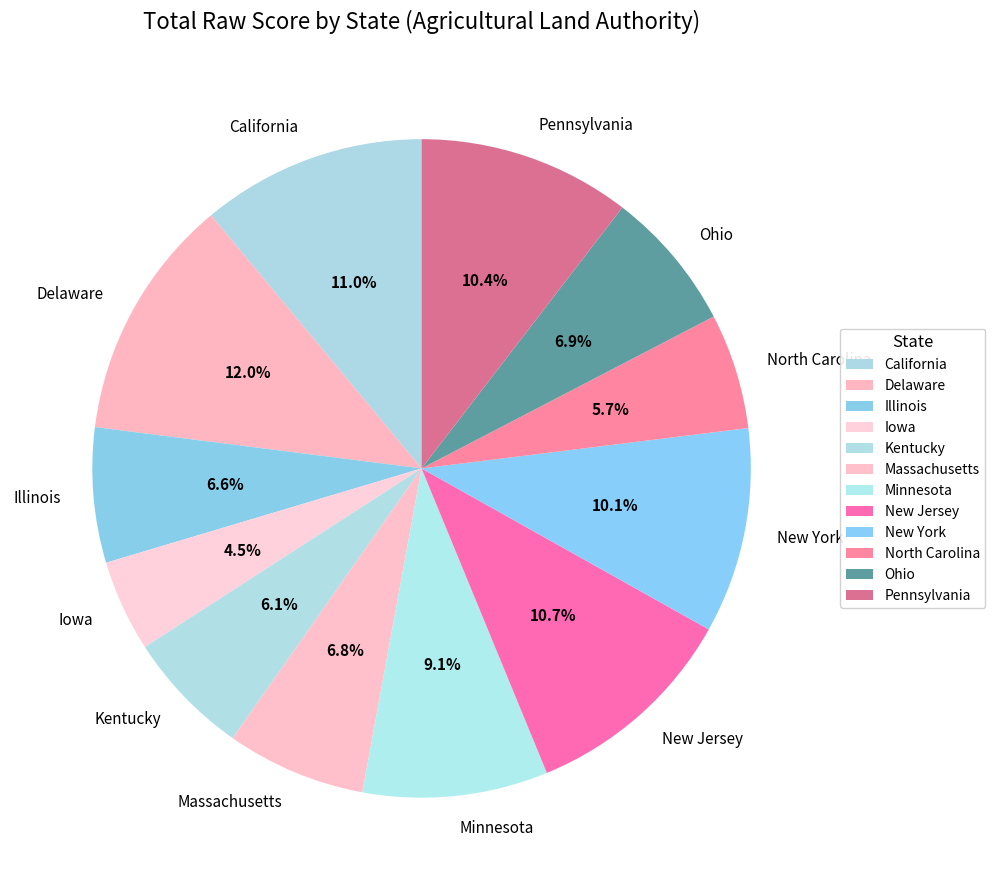

What is the largest slice in the pie chart?

Delaware